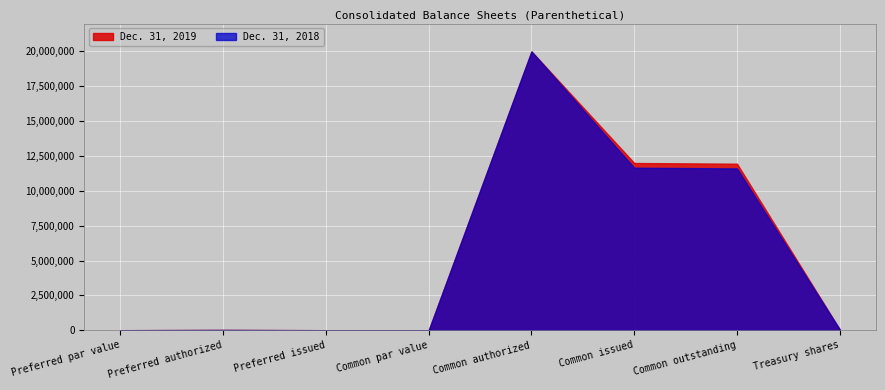

True or false: Dec. 31, 2019 has a value of 74344 at Treasury shares.

False